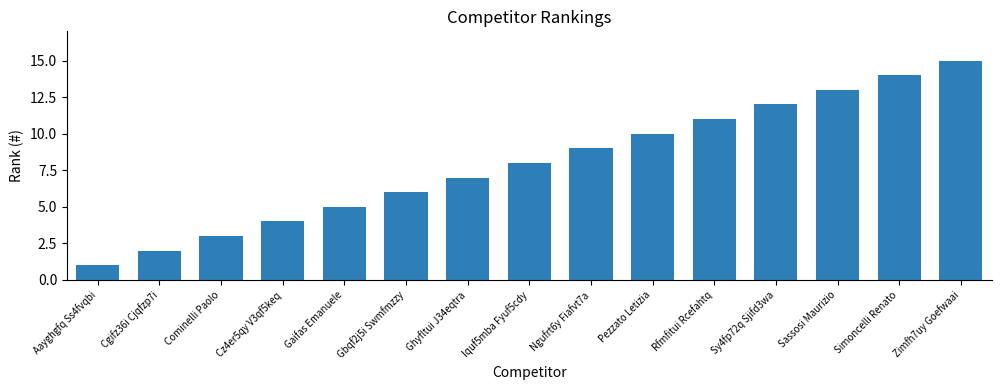

List the labels in order of value, largest first.

Zimfh7uy Goefwaai, Simoncelli Renato, Sassosi Maurizio, Sy4fp72q Sjifd3wa, Rfmfitui Rcefahtq, Pezzato Letizia, Ngufrt6y Fiafvt7a, Iquf5mba Fyuf5cdy, Ghyfltui J34eqtra, Gbqf2j5i Swmfmzzy, Gaifas Emanuele, Cz4er5qy V3qf5keq, Cominelli Paolo, Cgifz36i Cjqfzp7i, Aayghgfq Ss4fvqbi